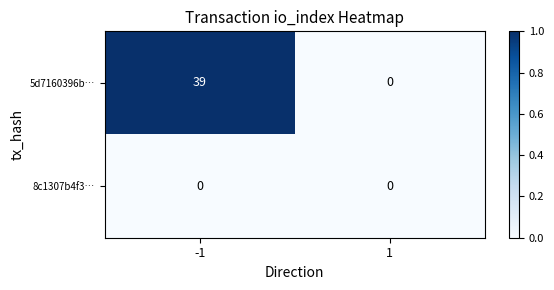

What is the difference between the highest and lowest values at -1?

39